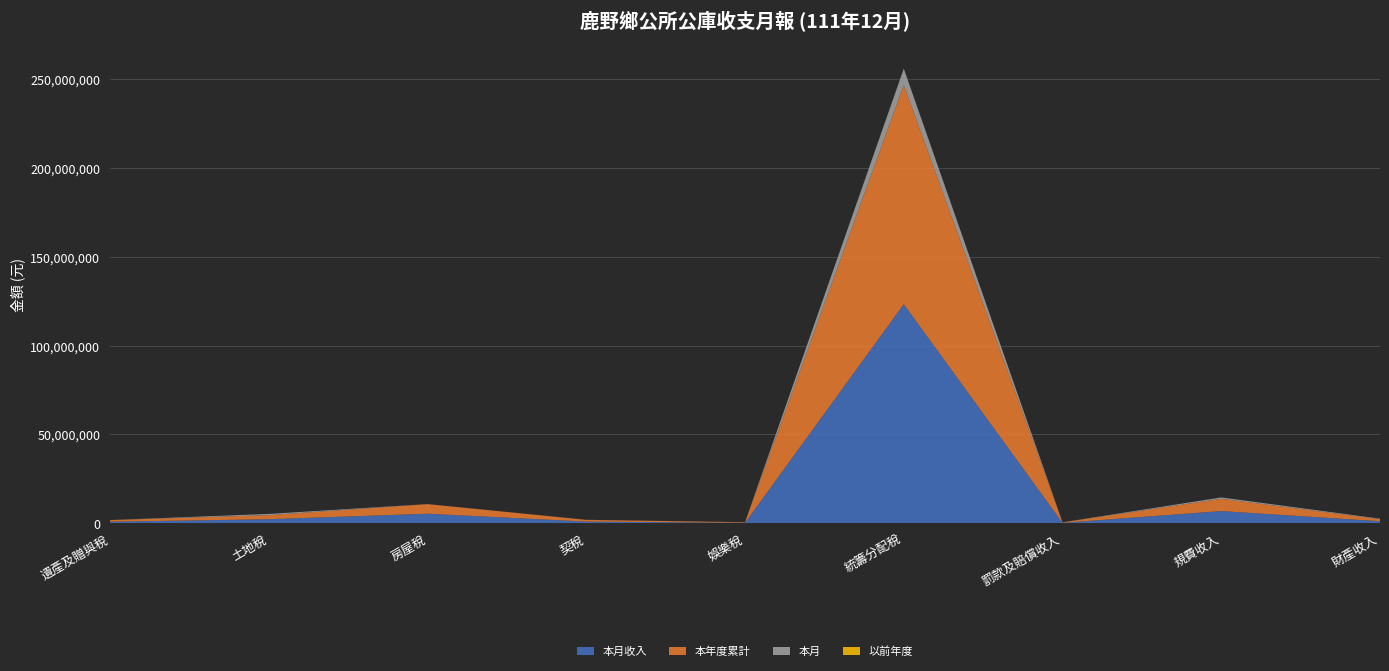

Reading right to left, what are all the values shown in this chart?

本月收入: 財產收入=1184572	規費收入=6898280	罰款及賠償收入=266216	統籌分配稅=123342297	娛樂稅=297609	契稅=967436	房屋稅=5403523	土地稅=2304300	遺產及贈與稅=910888
本年度累計: 財產收入=1184572	規費收入=6898280	罰款及賠償收入=266216	統籌分配稅=123342297	娛樂稅=297609	契稅=967436	房屋稅=5403523	土地稅=2304300	遺產及贈與稅=910888
本月: 財產收入=250397	規費收入=769339	罰款及賠償收入=43000	統籌分配稅=9317884	娛樂稅=34920	契稅=46761	房屋稅=18680	土地稅=686088	遺產及贈與稅=0
以前年度: 財產收入=0	規費收入=0	罰款及賠償收入=0	統籌分配稅=0	娛樂稅=0	契稅=0	房屋稅=0	土地稅=0	遺產及贈與稅=0